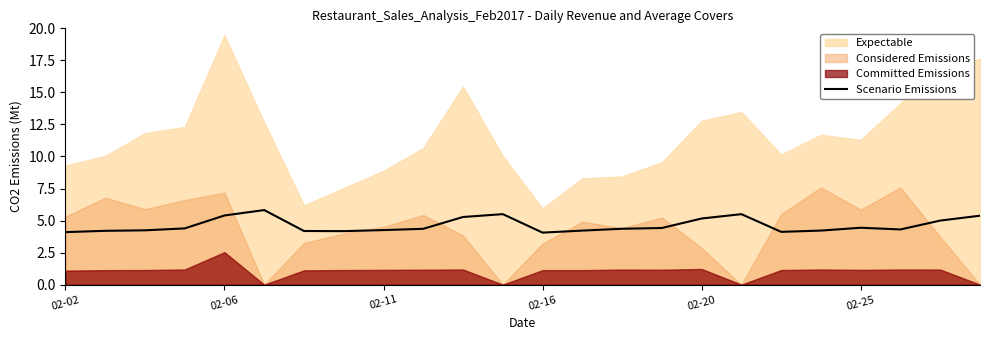

Is it true that the value at 13 is 2.1?

False